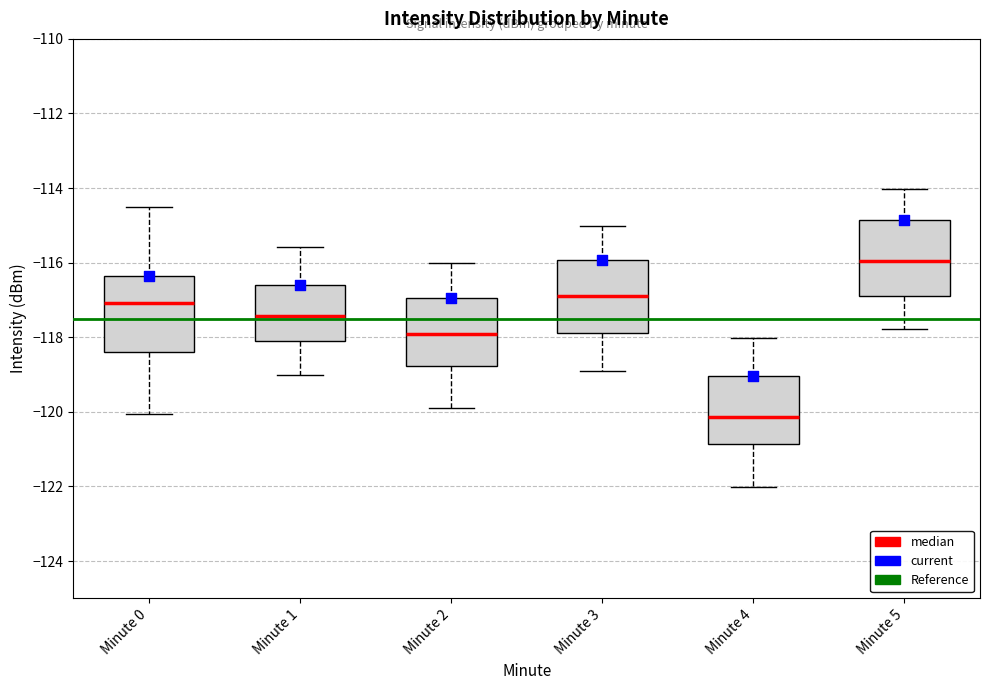

Reading left to right, transcribe this box plot: for each box, give where its median line is, the range the box spans, and where its two whiskers end, as read against the y-axis. The values are not printed on the chart, so give them approximately, as read against the axis.

Minute 0: median -117.0, box -118.4 to -116.4, whiskers -120.0 to -114.4
Minute 1: median -117.4, box -118.2 to -116.6, whiskers -119.0 to -115.6
Minute 2: median -118.0, box -118.8 to -117.0, whiskers -120.0 to -116.0
Minute 3: median -117.0, box -117.8 to -116.0, whiskers -119.0 to -115.0
Minute 4: median -120.2, box -120.8 to -119.0, whiskers -122.0 to -118.0
Minute 5: median -116.0, box -117.0 to -114.8, whiskers -117.8 to -114.0